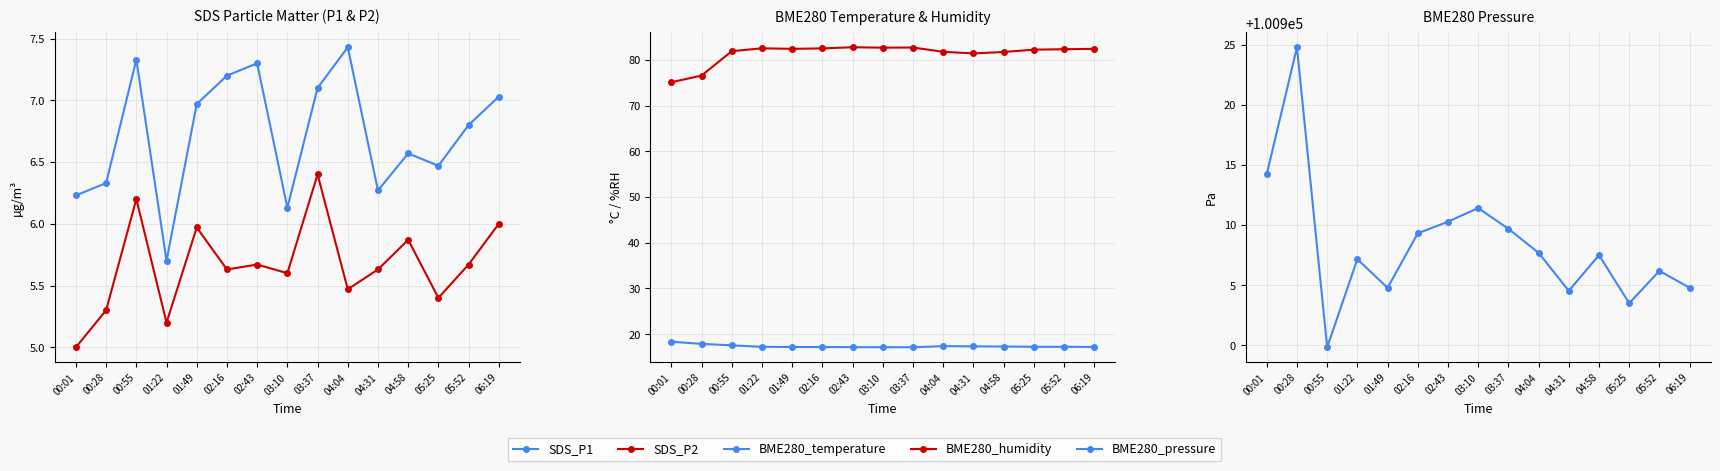

Reading right to left, list all the values displayed in this chart.

SDS_P1: 7.0	6.8	6.5	6.6	6.3	7.4	7.1	6.1	7.3	7.2	7.0	5.7	7.3	6.3	6.2
SDS_P2: 6.0	5.7	5.4	5.9	5.6	5.5	6.4	5.6	5.7	5.6	6.0	5.2	6.2	5.3	5.0
BME280_temperature: 17.2	17.2	17.2	17.3	17.3	17.4	17.1	17.1	17.1	17.2	17.2	17.2	17.5	17.9	18.3
BME280_humidity: 82.4	82.3	82.2	81.7	81.4	81.8	82.7	82.7	82.8	82.5	82.4	82.5	81.9	76.6	75.1
BME280_pressure: 100904.8	100906.2	100903.5	100907.5	100904.5	100907.7	100909.7	100911.4	100910.3	100909.3	100904.8	100907.2	100899.8	100924.8	100914.2